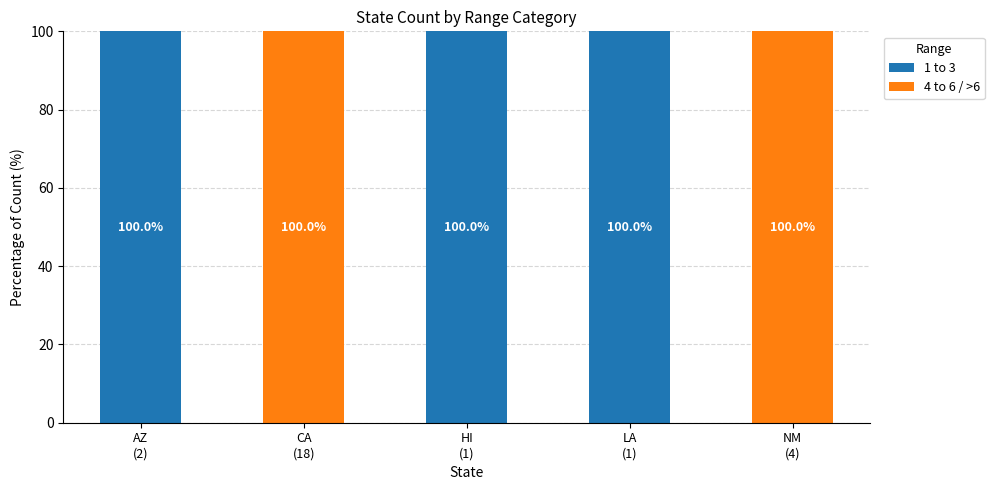

How many 1 to 3 values are between 0 and 100?

5